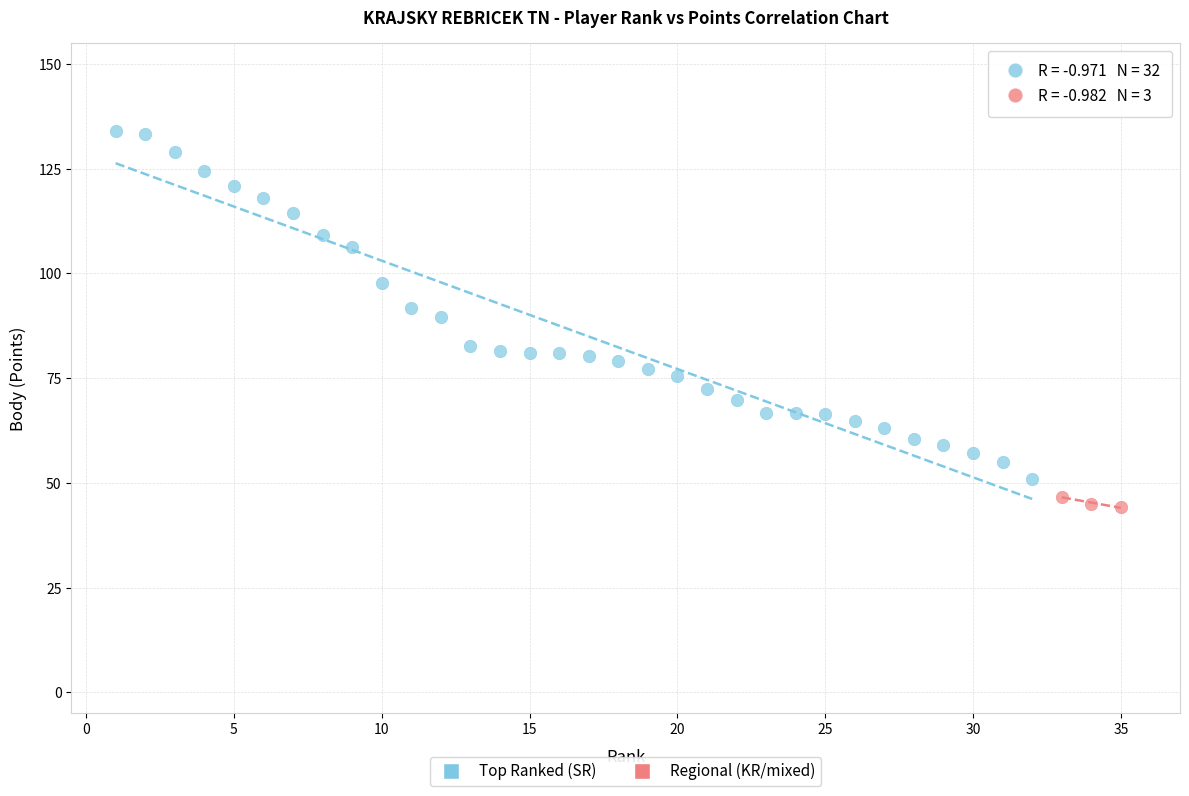

Which series has the largest Y range (max minus min)?

Top Ranked (SR)